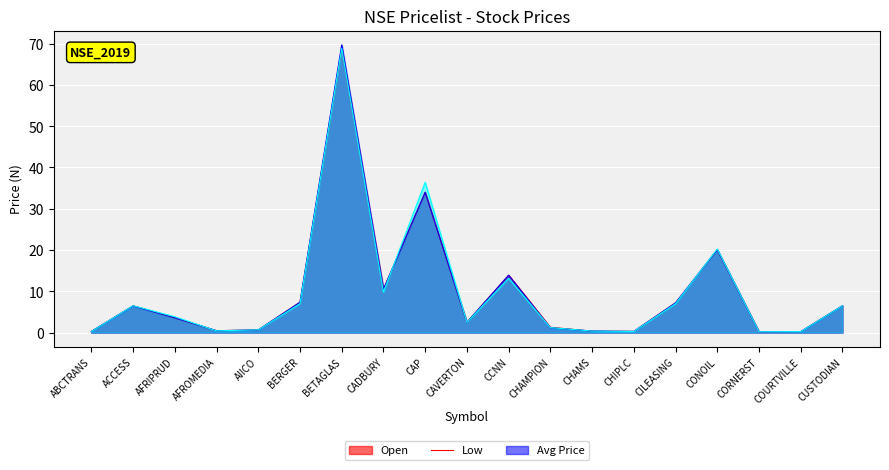

How many data points in Avg Price are above 3?

10